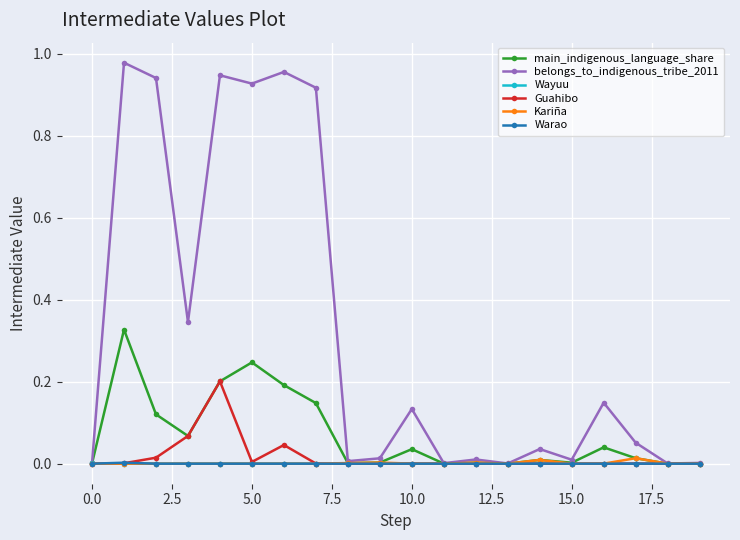

True or false: belongs_to_indigenous_tribe_2011 has more than 2 points higher than both neighbors.

True